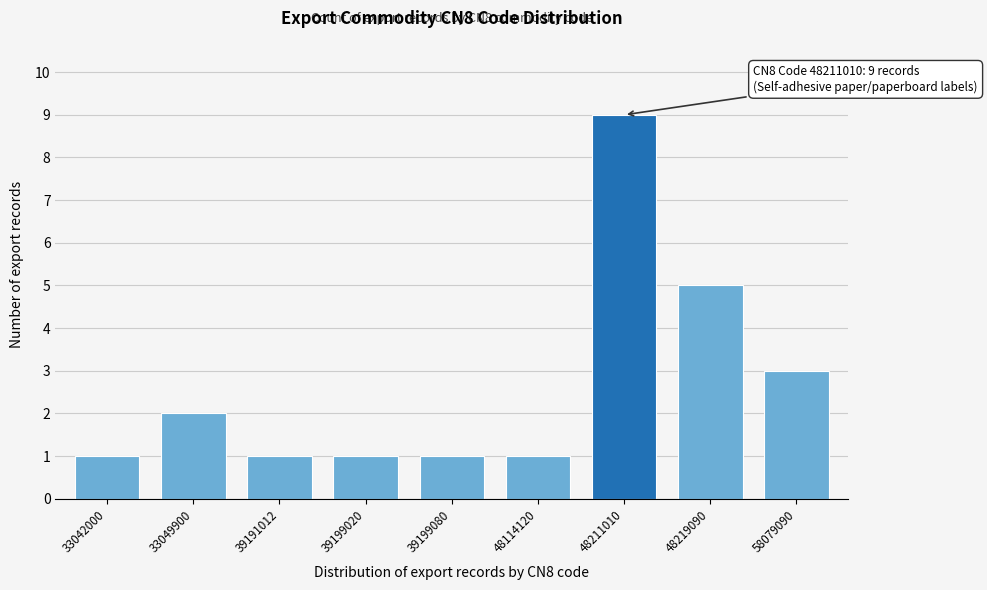

Reading left to right, transcribe all the data shown in this chart.

33042000=1	33049900=2	39191012=1	39199020=1	39199080=1	48114120=1	48211010=9	48219090=5	58079090=3